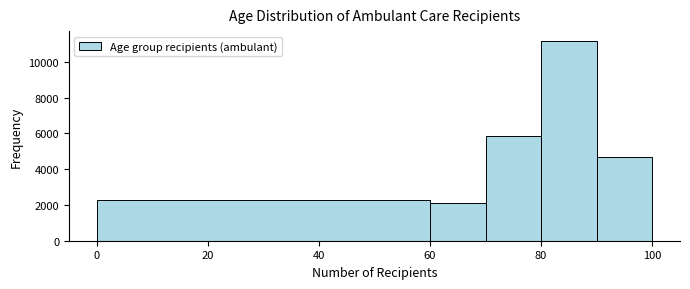

How tall is the bar that spans 0 to 60 on the x-axis? The values are not printed on the chart, so give them approximately, as read against the axis.

2200